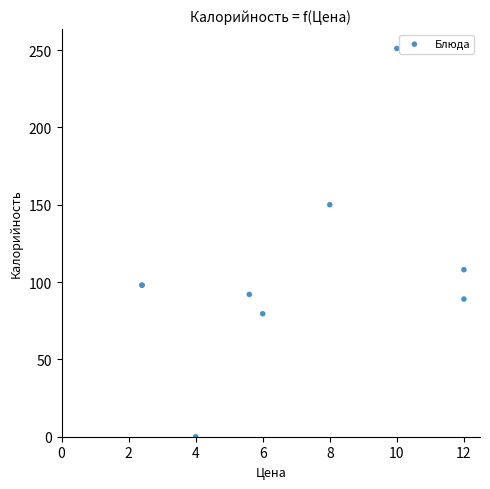

What Y value in the scatter plot is closest to 125?

108.0